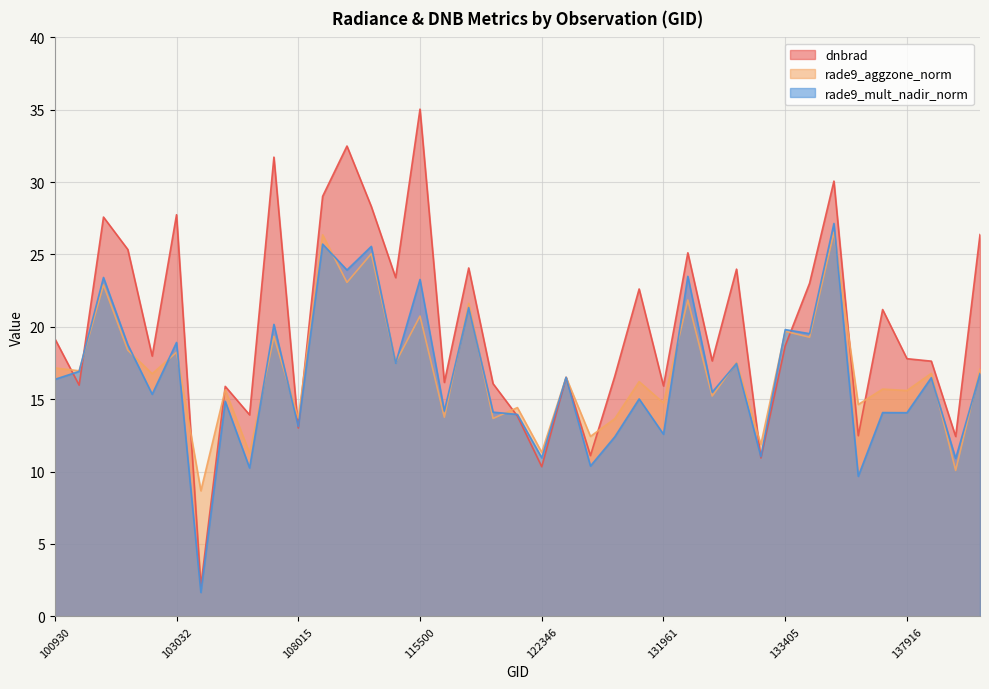

Which series has the widest spread of values?

dnbrad